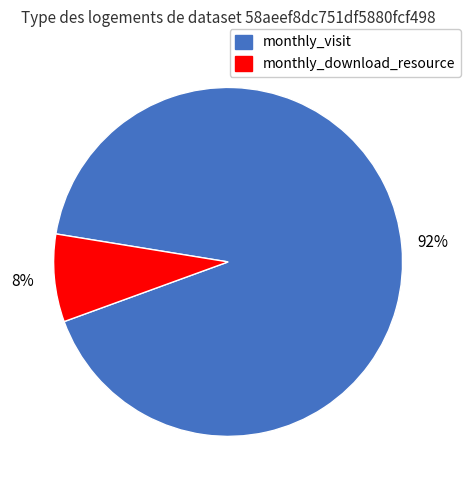

Between monthly_visit and monthly_download_resource, which is larger?

monthly_visit